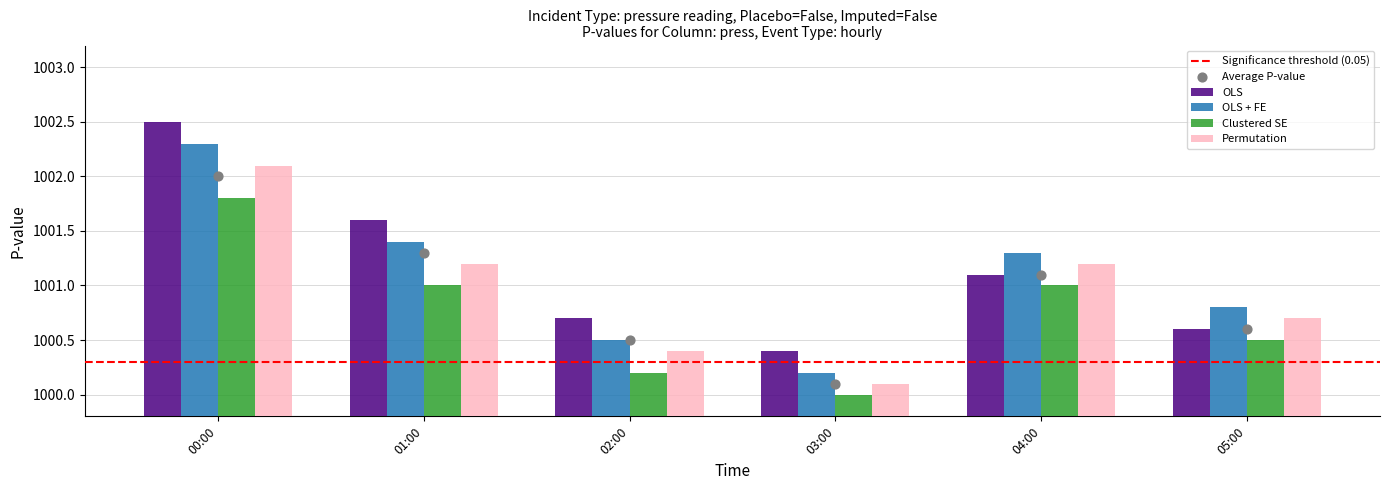

What are all the series names shown in the legend?

OLS, OLS + FE, Clustered SE, Permutation